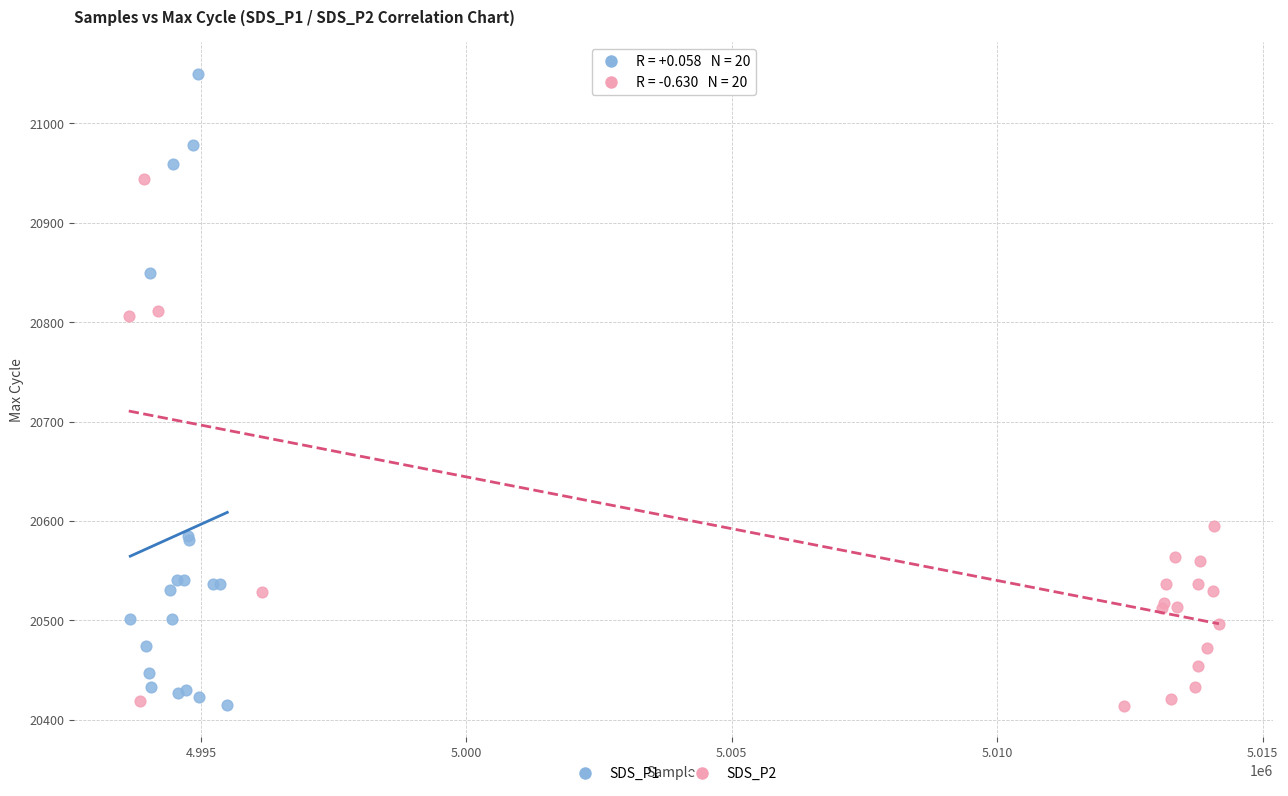

Which series has the widest spread of Y values?

SDS_P1